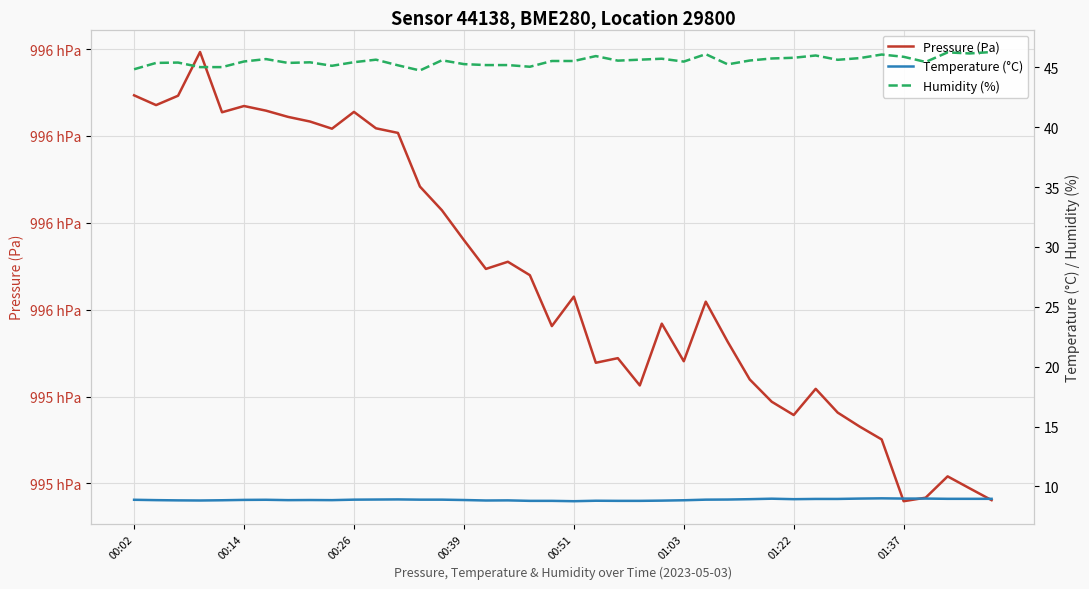

How many distinct data groups are displayed?

3